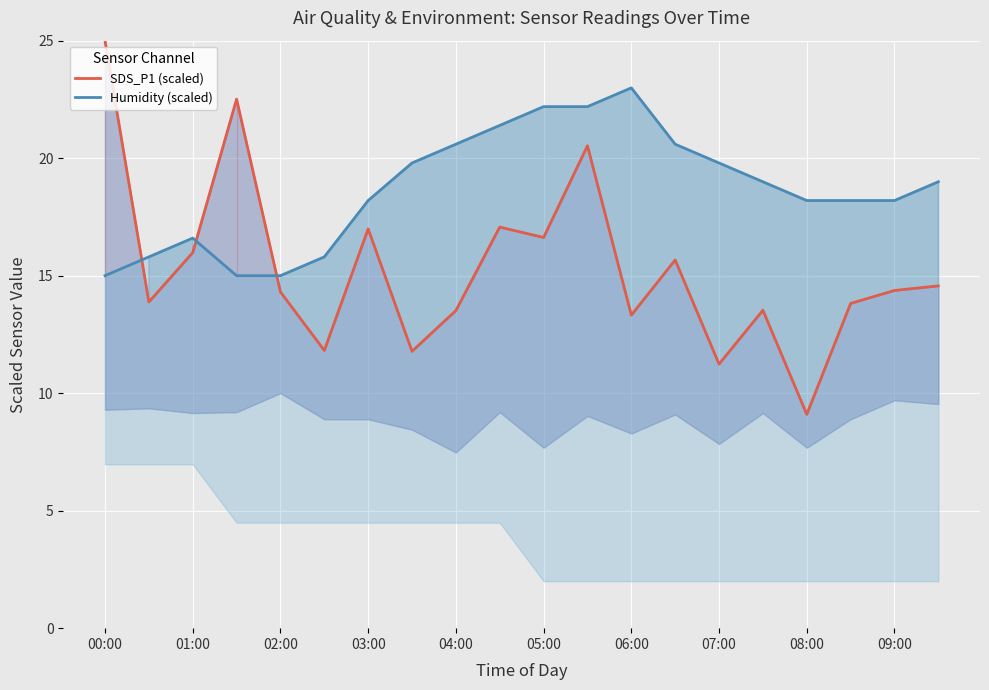

The SDS_P1 (scaled) series shows 13.5 at 15. True or false?

True